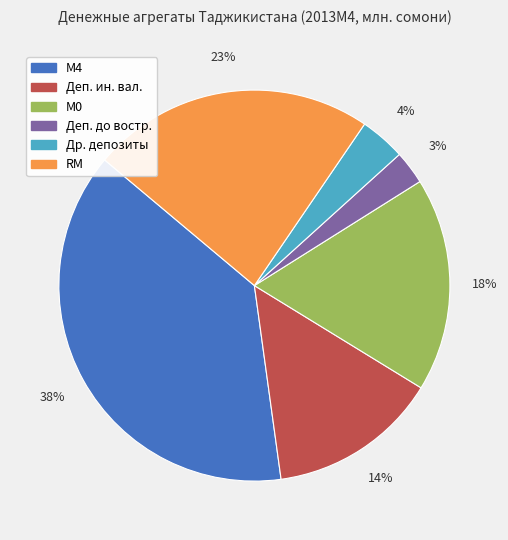

Is there any slice that represents more than half of the pie?

No